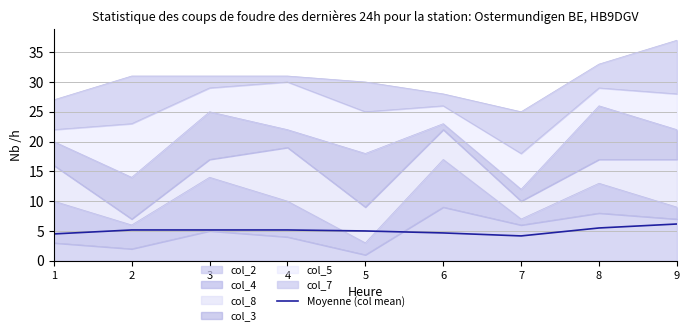

The chart shows a value of 4.7 at 6. True or false?

True